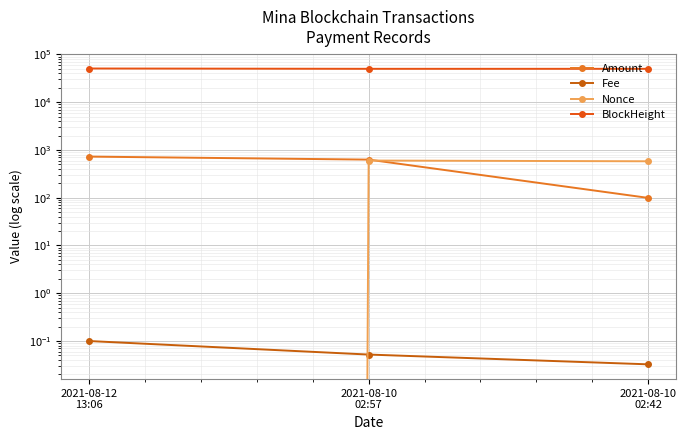

What position from the left is 2021-08-10
02:42?

3